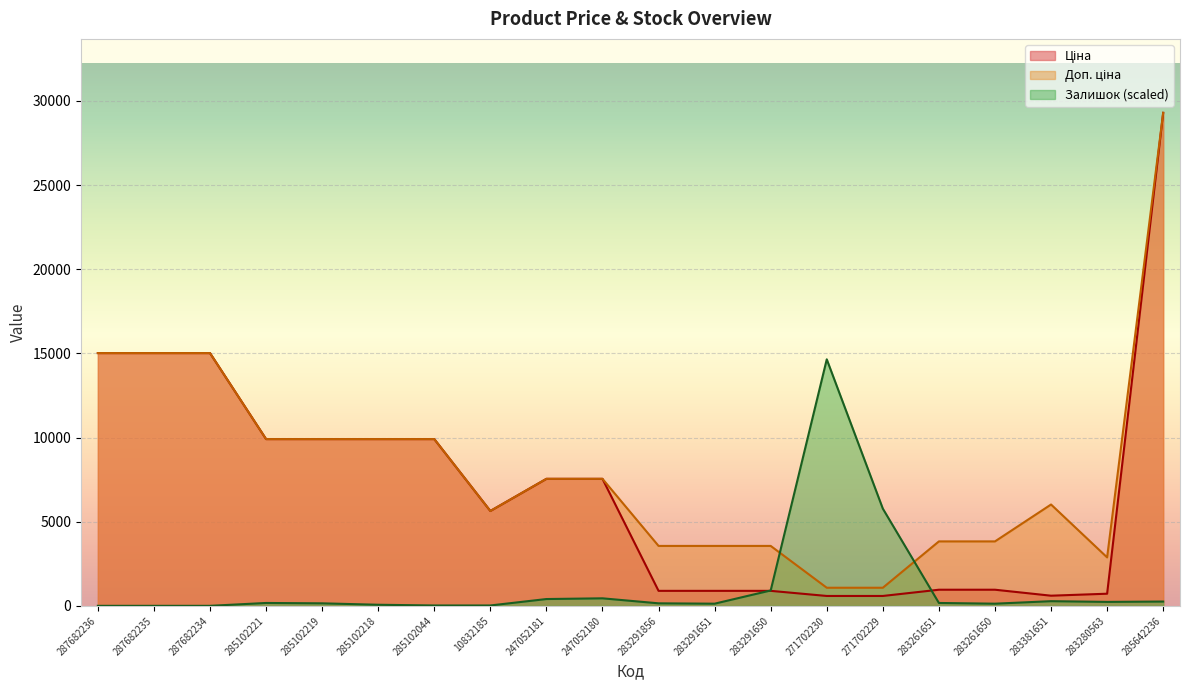

What is the difference between the maximum and minimum values in the Залишок series?

14647.4